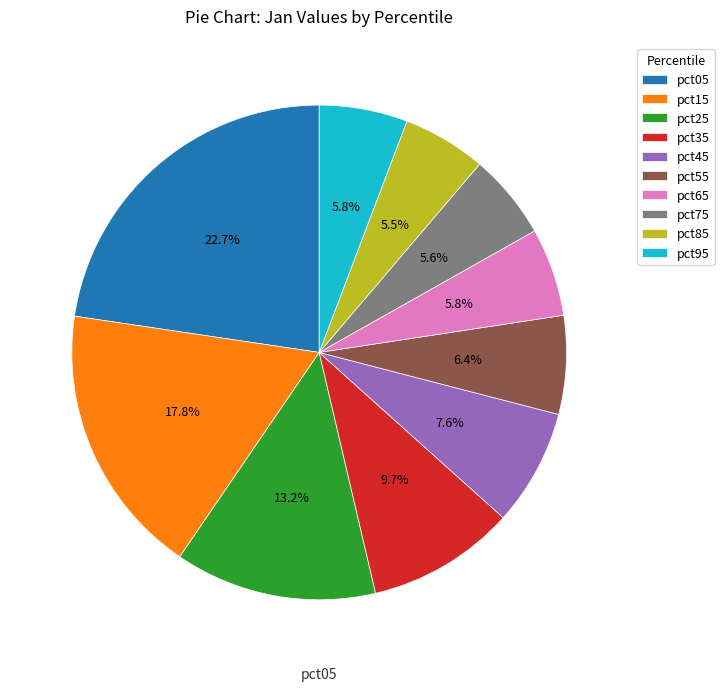

To the nearest percent, what is the average slice percentage?

10%